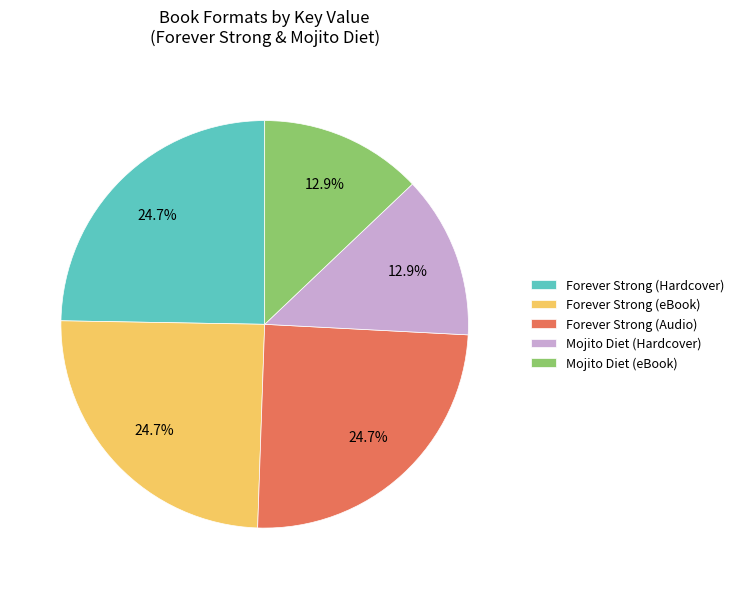

Does any single category account for the majority?

No